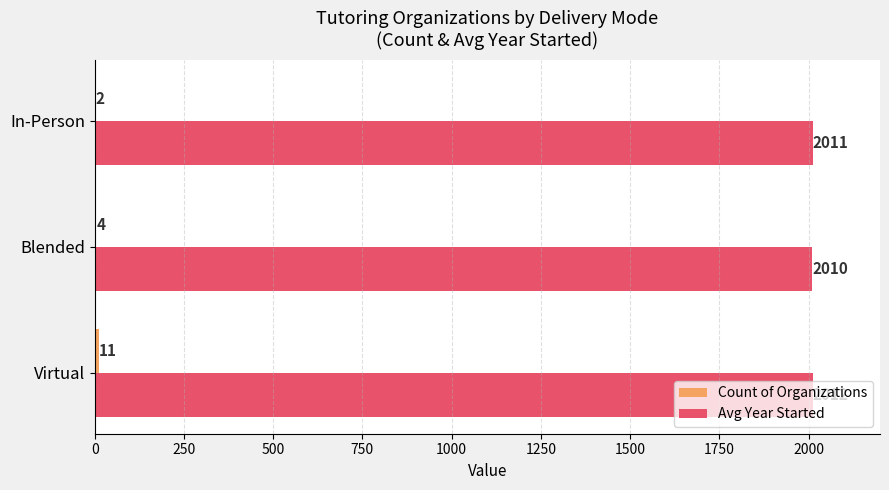

At which category is the sum across all series the highest?

Virtual